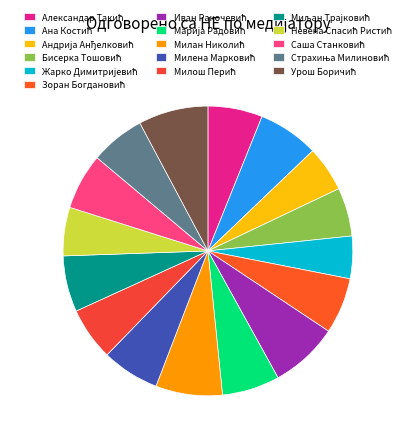

How many slices are in this pie chart?

16